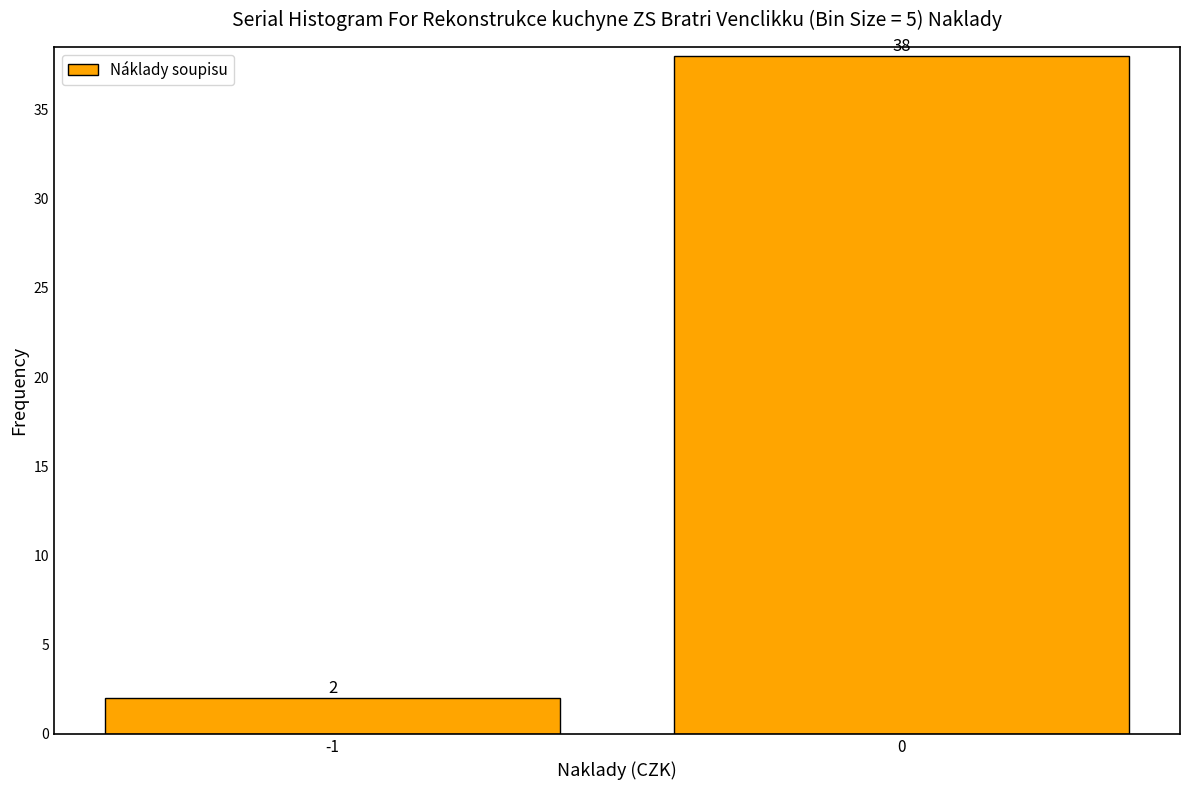

Reading right to left, list all the values displayed in this chart.

38	2